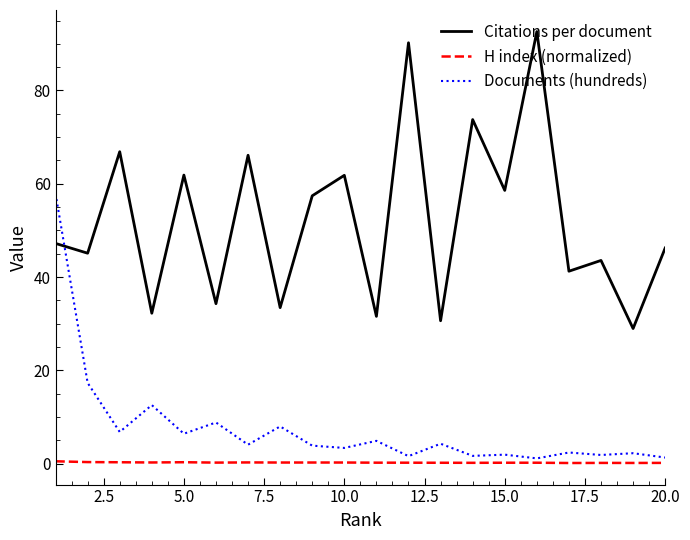

In Documents (hundreds), how many points are higher than both neighbors (excluding endpoints)?

8